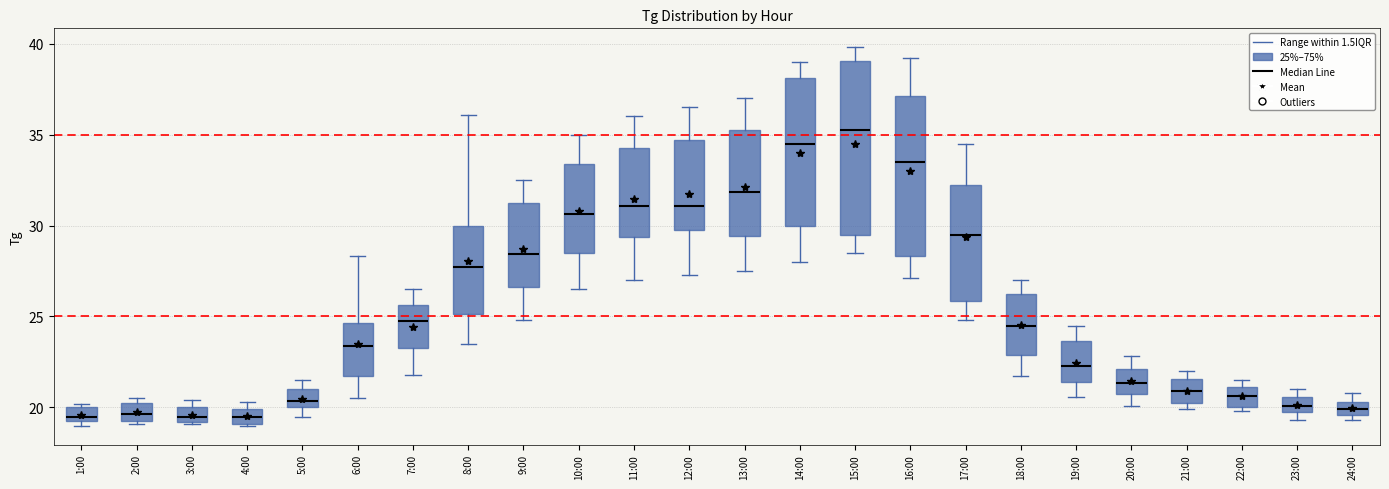

Which box is the tallest, from its lower edge to its upper edge?

15:00